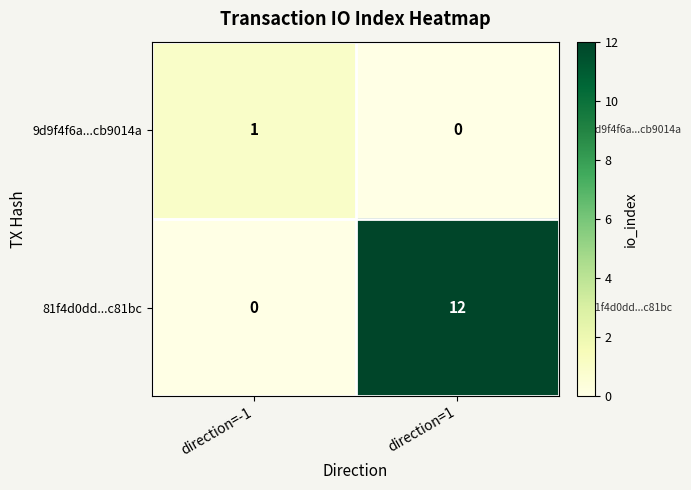

Count the number of categories in the chart.

2